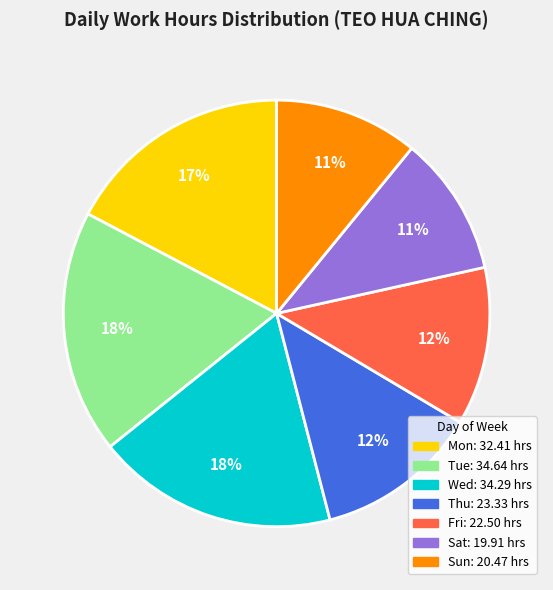

To the nearest percent, what is the average slice percentage?

14%